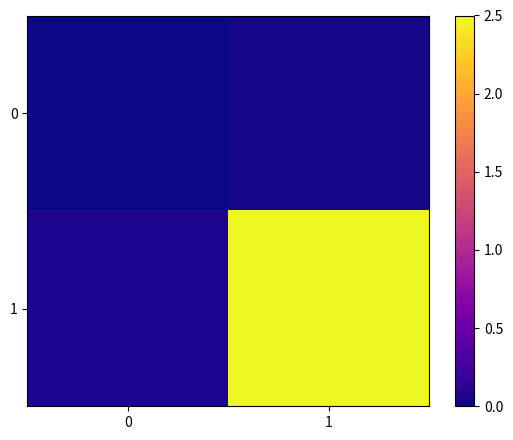

Which series has the largest total across all categories?

1